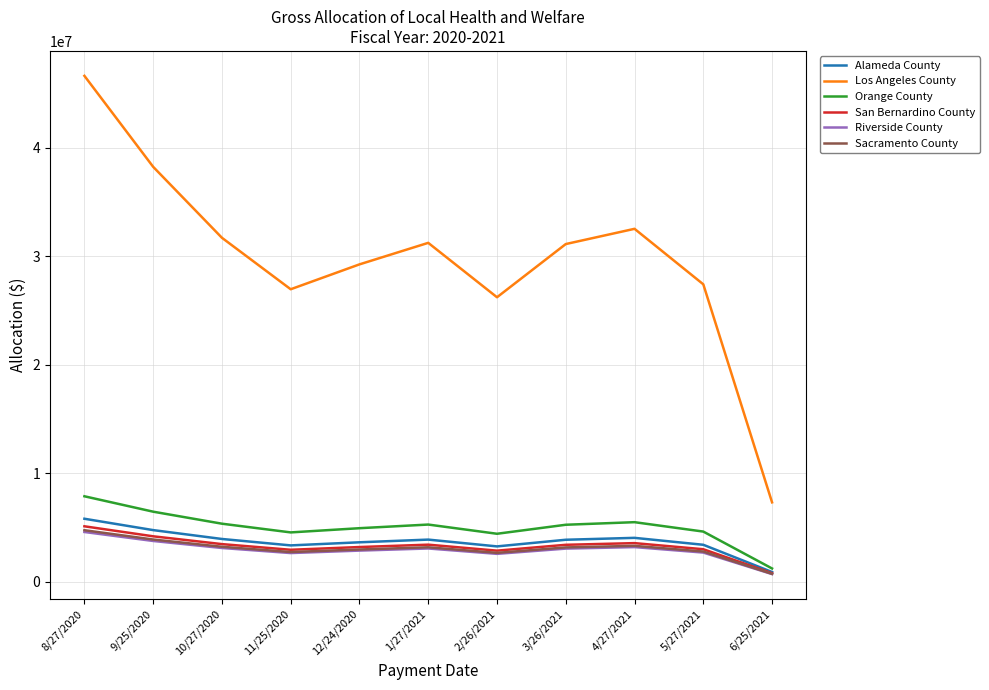

Where does the Riverside County series first go above 3073203?

8/27/2020